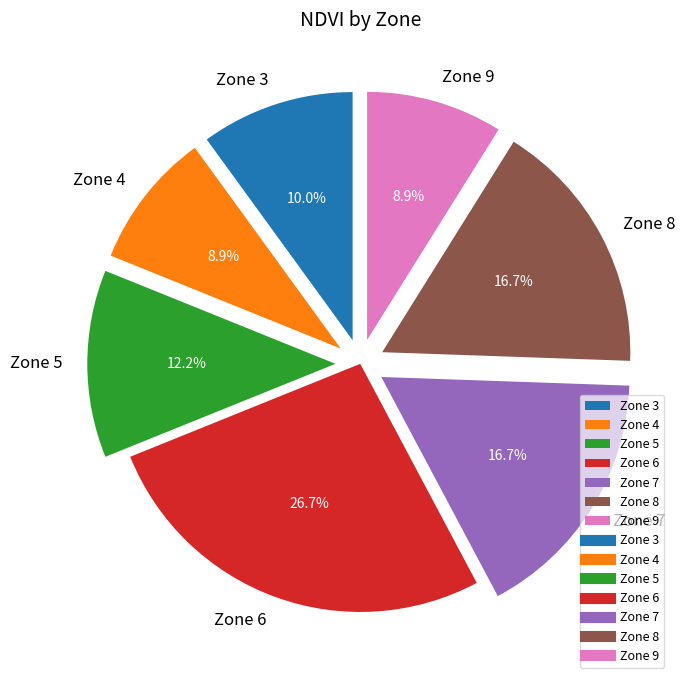

To the nearest percent, what is the difference between the largest and smallest slice percentages?

18%